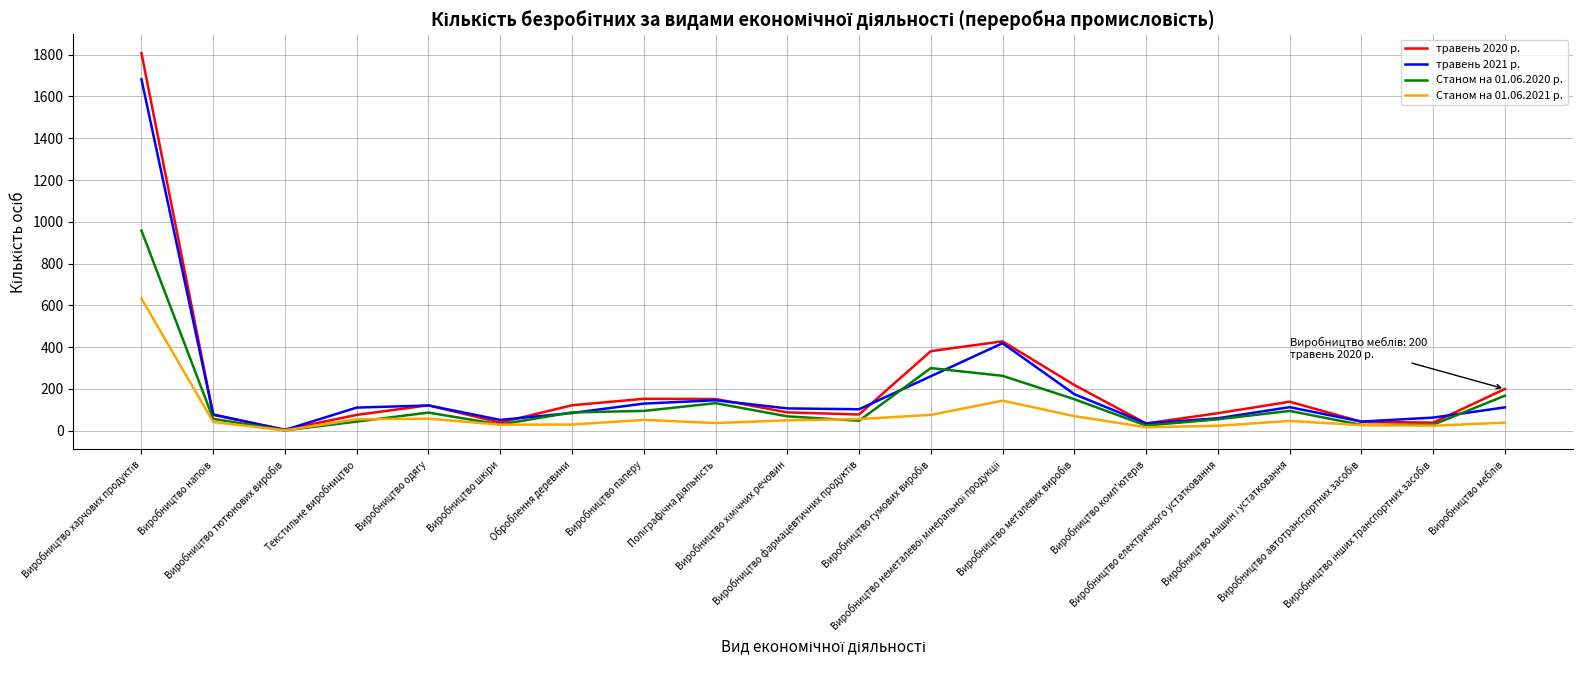

Rank the series by their maximum value, from lowest to highest.

Станом на 01.06.2021 р., Станом на 01.06.2020 р., травень 2021 р., травень 2020 р.